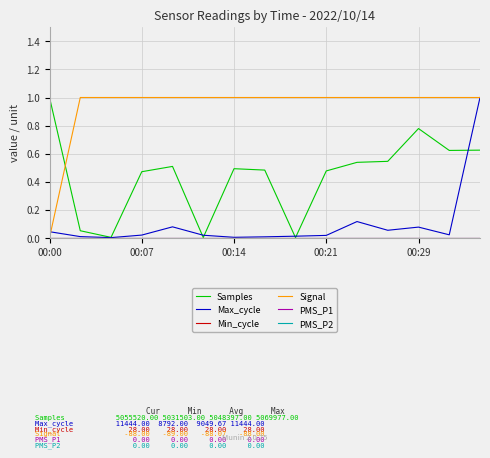

Which category has the highest value in the PMS_P1 series?

00:00